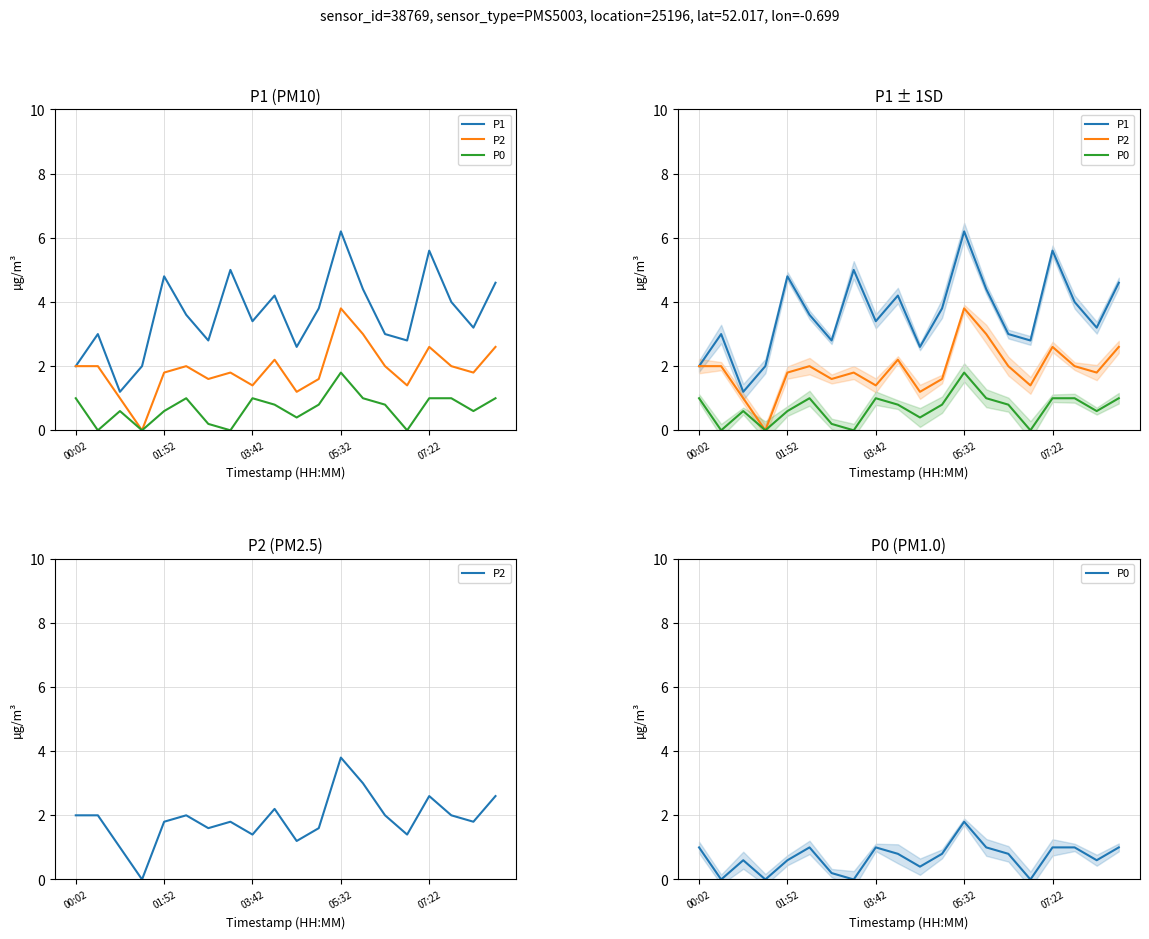

Reading right to left, transcribe all the data shown in this chart.

P1: 4.6	3.2	4.0	5.6	2.8	3.0	4.4	6.2	3.8	2.6	4.2	3.4	5.0	2.8	3.6	4.8	2.0	1.2	3.0	2.0
P2: 2.6	1.8	2.0	2.6	1.4	2.0	3.0	3.8	1.6	1.2	2.2	1.4	1.8	1.6	2.0	1.8	0.0	1.0	2.0	2.0
P0: 1.0	0.6	1.0	1.0	0.0	0.8	1.0	1.8	0.8	0.4	0.8	1.0	0.0	0.2	1.0	0.6	0.0	0.6	0.0	1.0